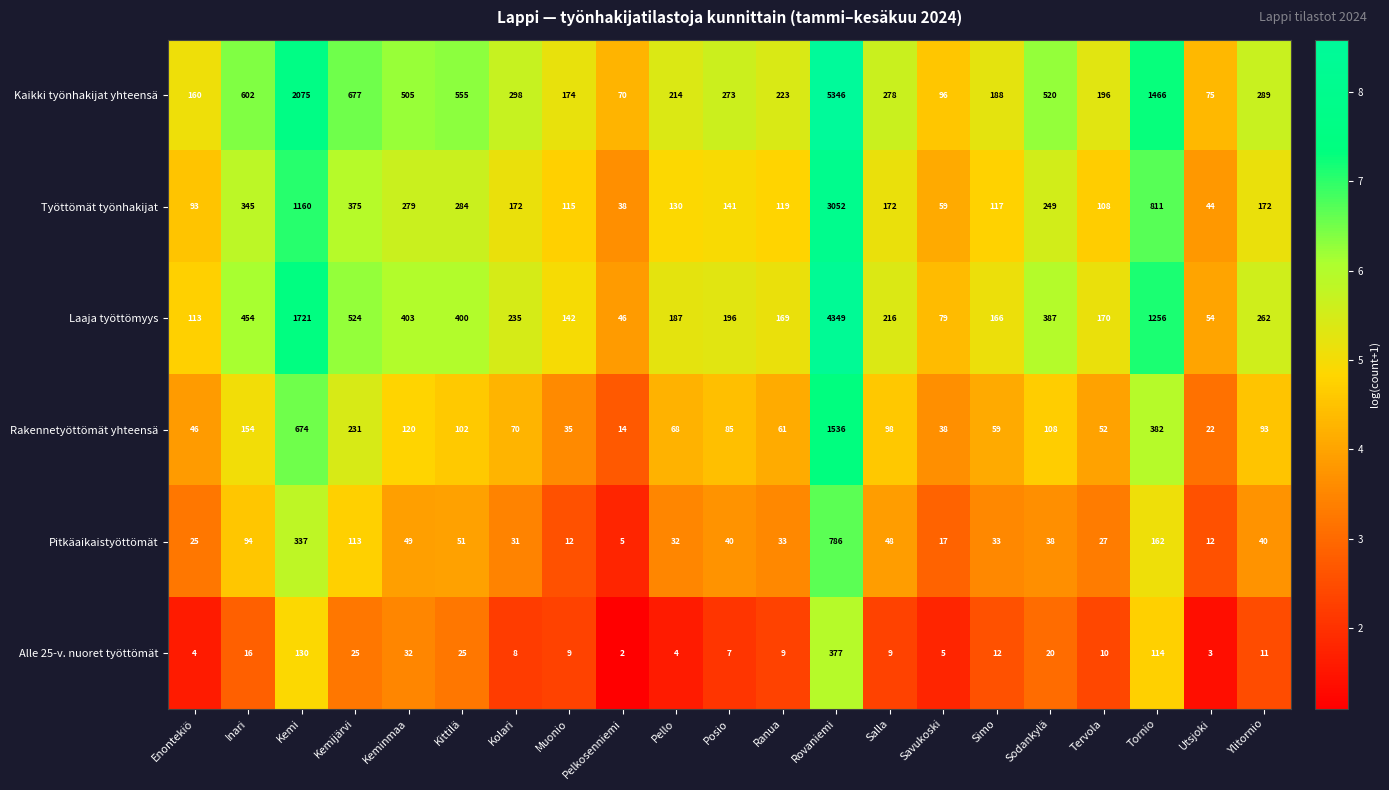

How many categories are shown in the chart?

21